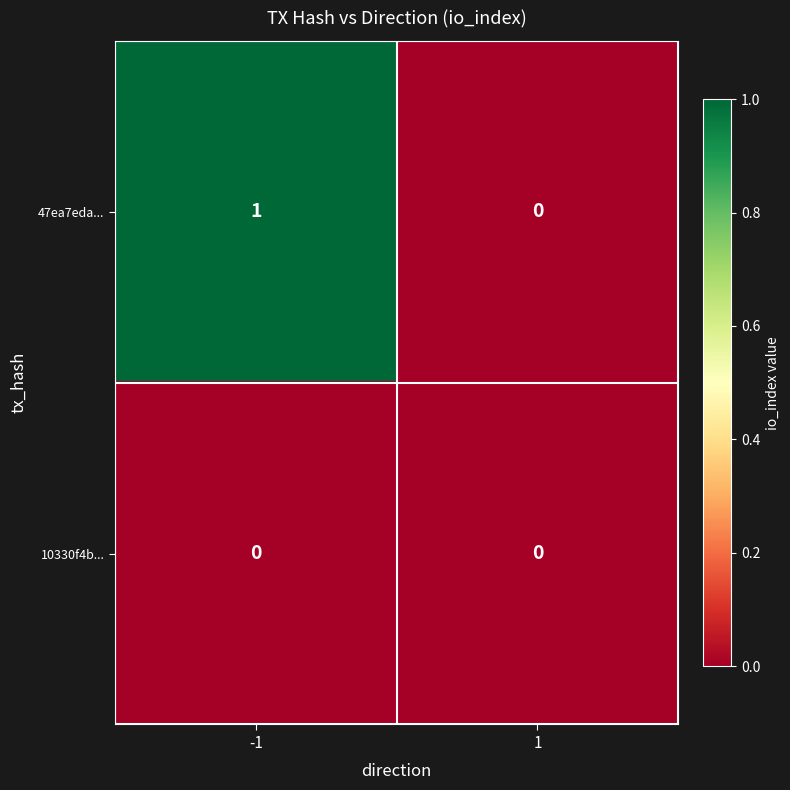

Reading left to right, list all the values displayed in this chart.

47ea7eda...: -1=1	1=0
10330f4b...: -1=0	1=0